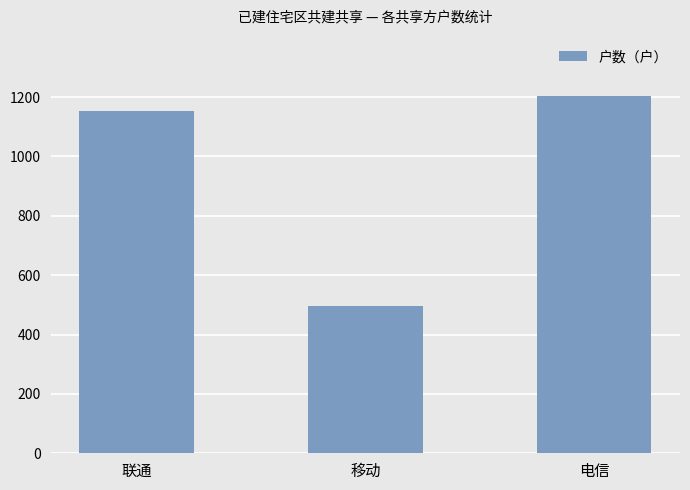

What is the difference between the values at 电信 and 联通?

50